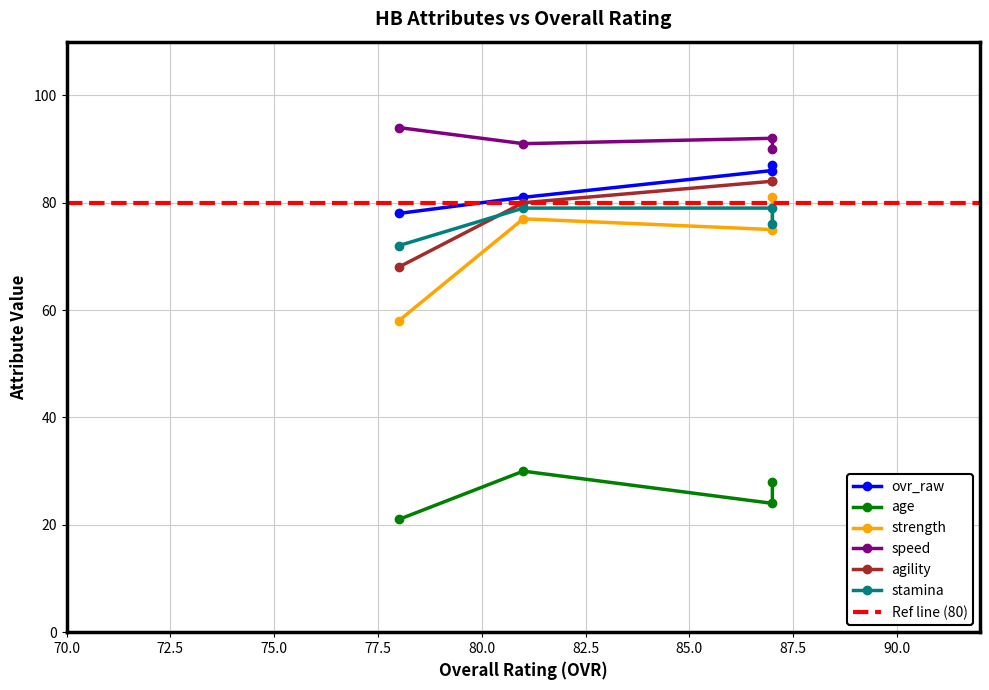

Which series has the widest spread of values?

strength